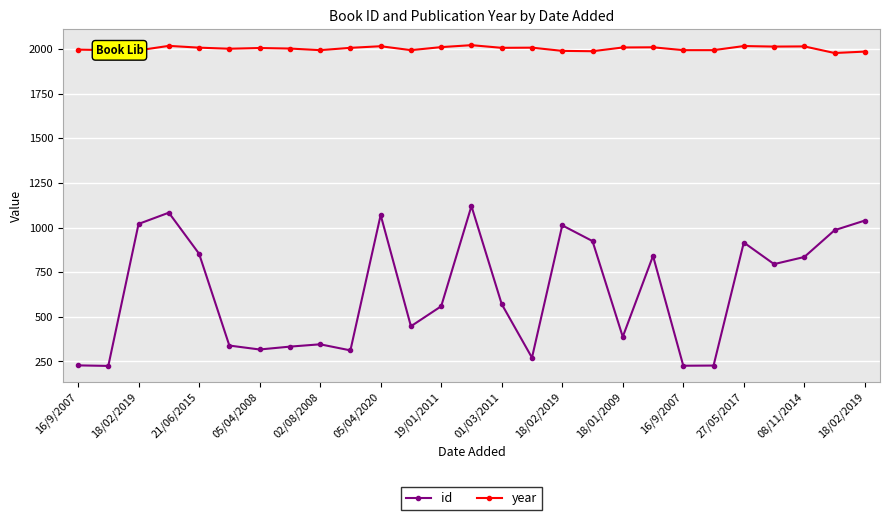

What is the value of the year point at the 22nd from the left?

1993